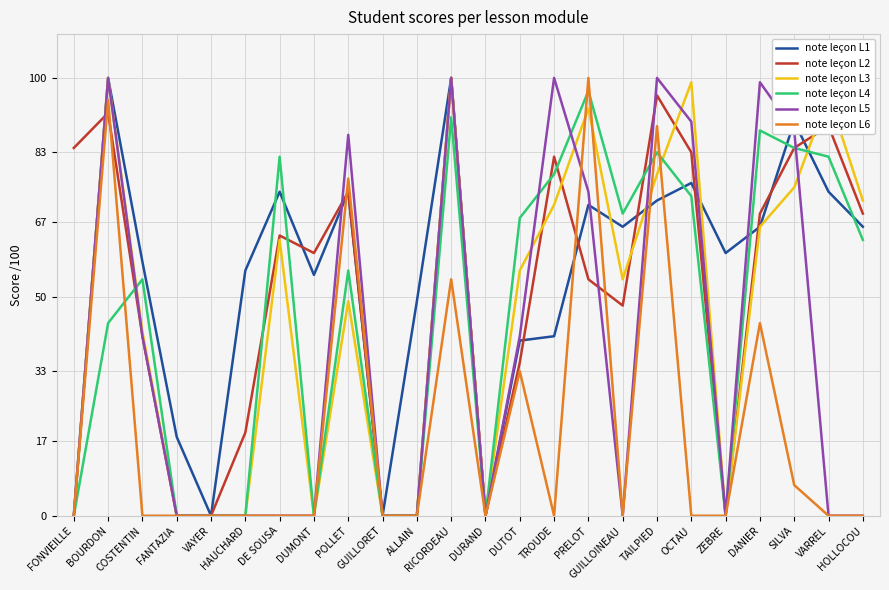

At which category does note leçon L1 reach its first local valley?

VAYER